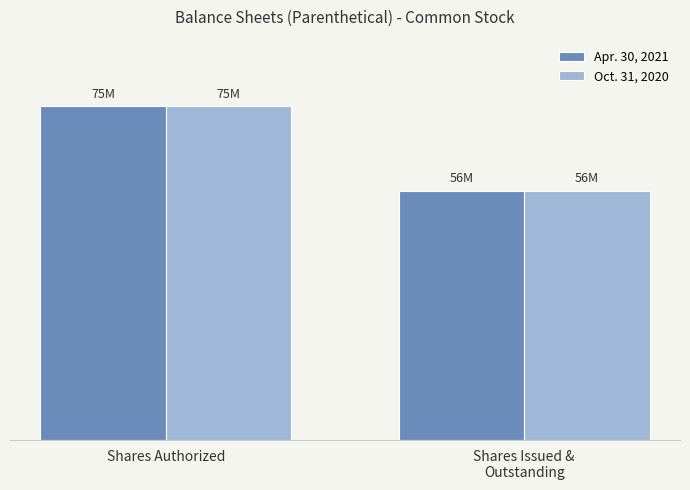

What are all the series names shown in the legend?

Apr. 30, 2021, Oct. 31, 2020